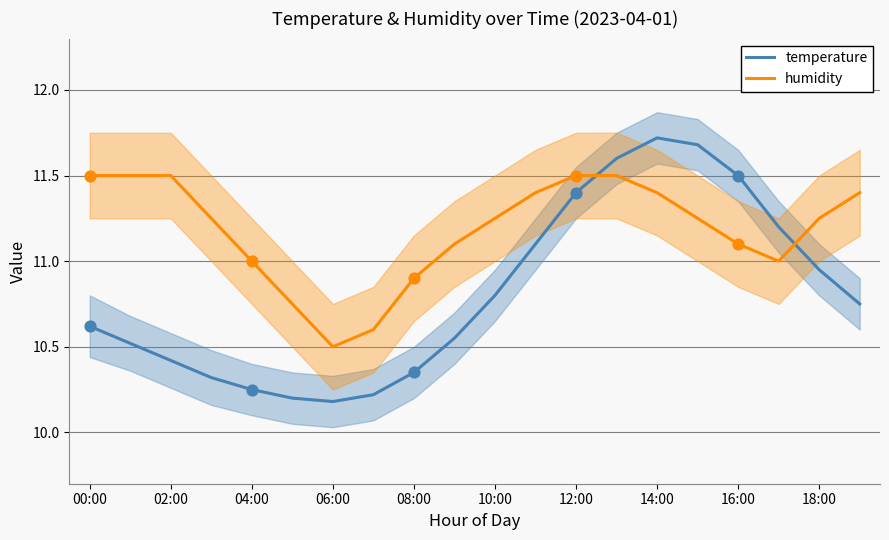

Is the value of humidity at 18:00 greater than the value of temperature at 19?

Yes